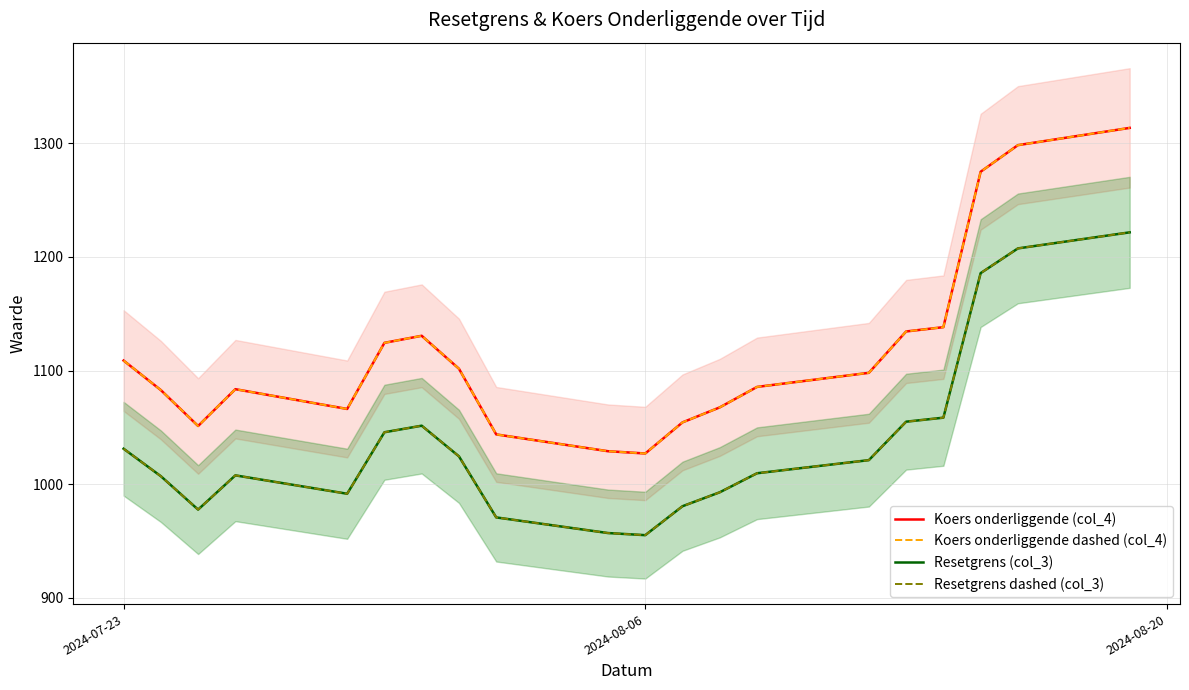

What is the minimum value for Resetgrens (col_3)?

955.1